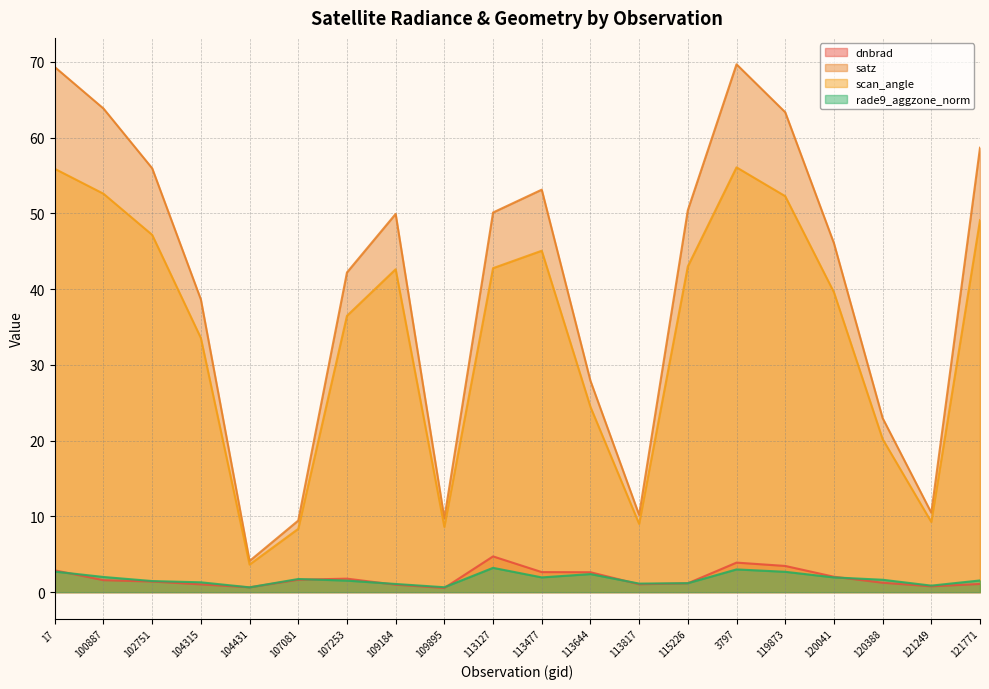

The value of dnbrad at 3797 is 3.9. True or false?

True